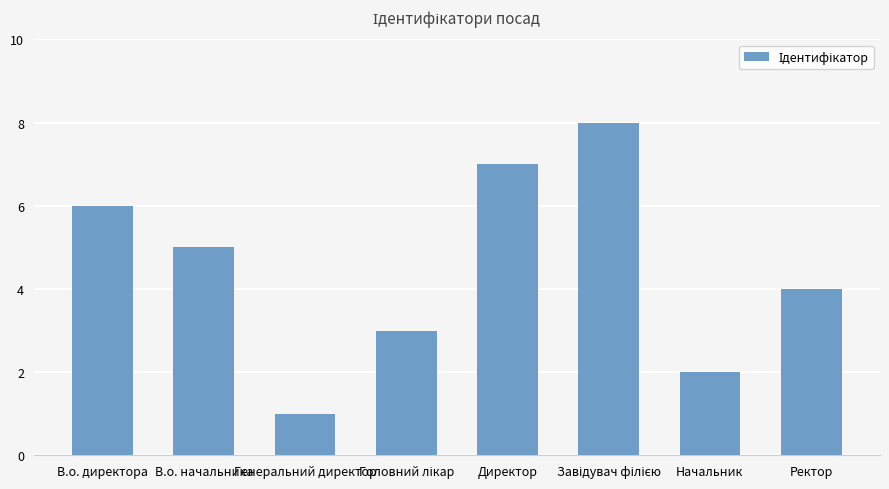

Which has a higher value, Ректор or Директор?

Директор